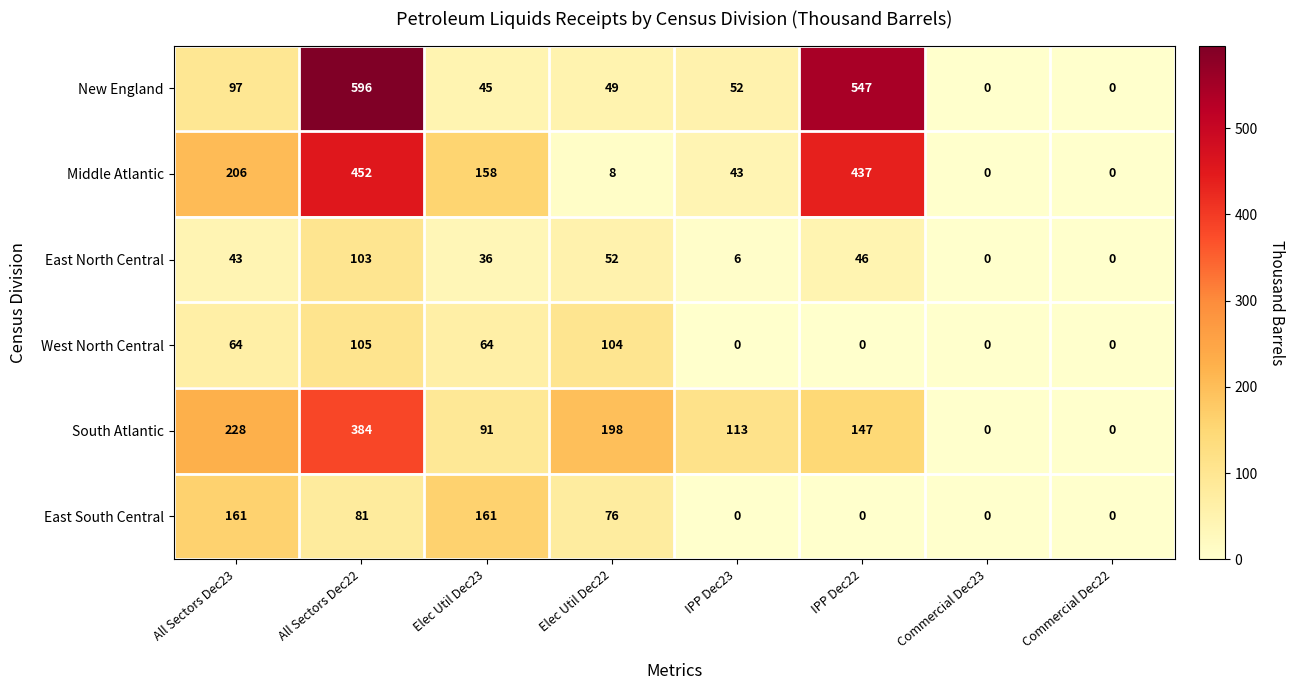

Is the value of Middle Atlantic at IPP Dec22 greater than the value of South Atlantic at IPP Dec22?

Yes